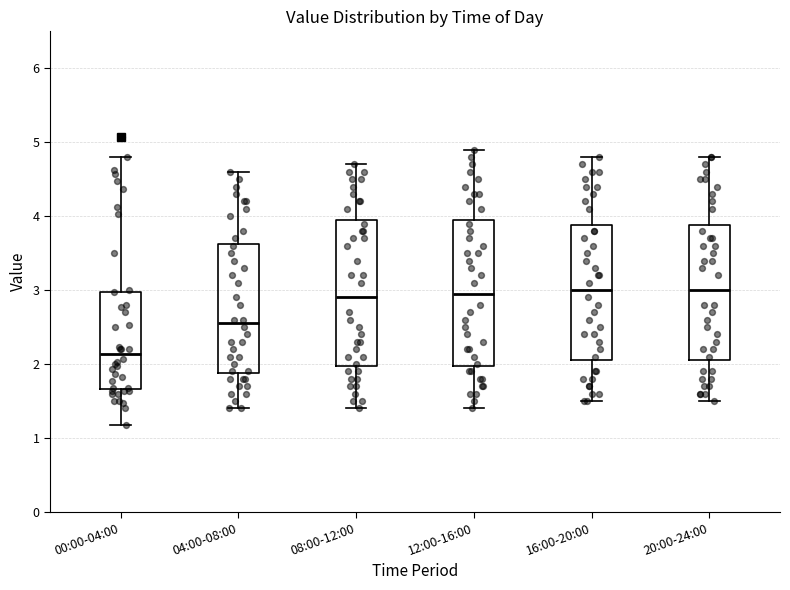

Reading left to right, read every box against the y-axis: the position of its median line, the range the box covers, and the ends of its whiskers. The values are not printed on the chart, so give them approximately, as read against the axis.

00:00-04:00: median 2.1, box 1.7 to 3.0, whiskers 1.2 to 4.8
04:00-08:00: median 2.6, box 1.9 to 3.6, whiskers 1.4 to 4.6
08:00-12:00: median 2.9, box 2.0 to 4.0, whiskers 1.4 to 4.7
12:00-16:00: median 3.0, box 2.0 to 4.0, whiskers 1.4 to 4.9
16:00-20:00: median 3.0, box 2.1 to 3.9, whiskers 1.5 to 4.8
20:00-24:00: median 3.0, box 2.1 to 3.9, whiskers 1.5 to 4.8